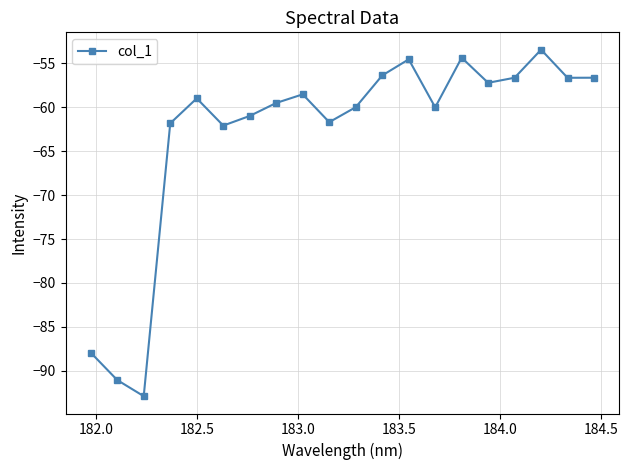

What is the difference between the maximum and minimum values?

39.5